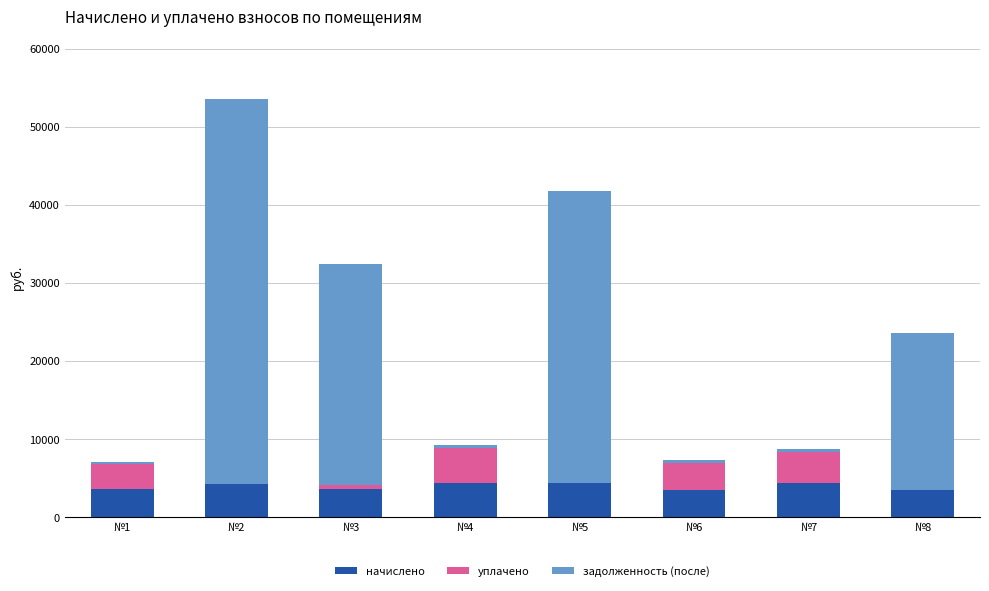

What is the sum of all начислено values?

31648.2